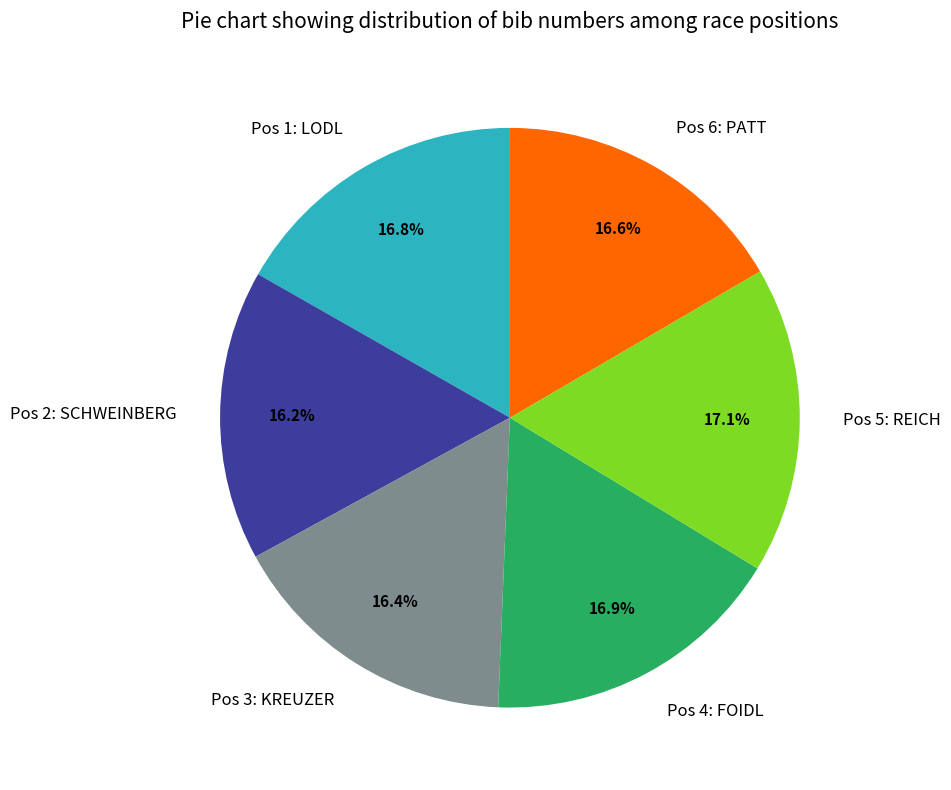

Which has a higher value, Pos 6: PATT or Pos 5: REICH?

Pos 5: REICH